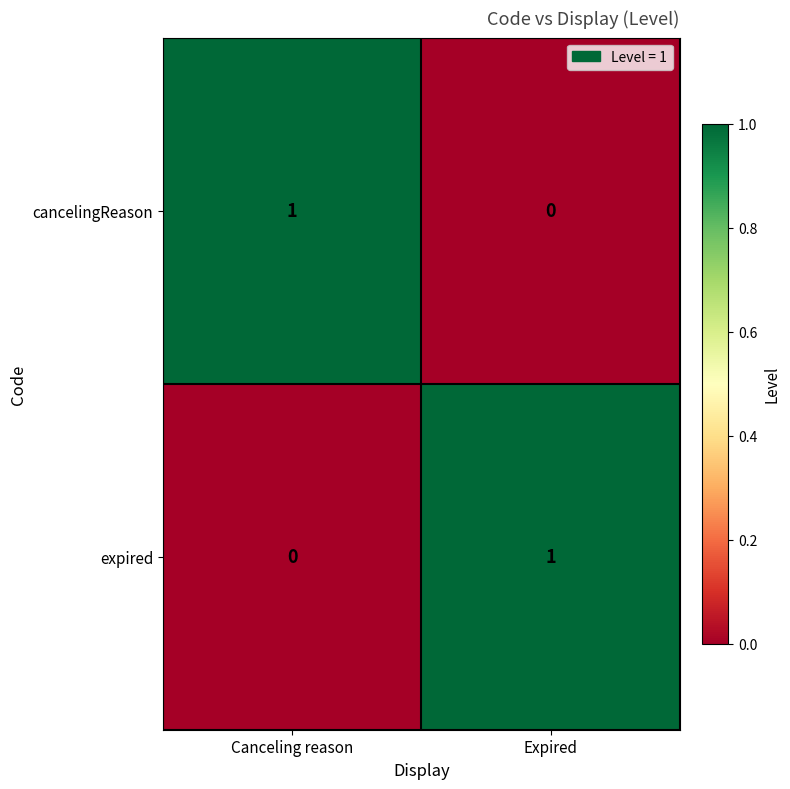

Is it true that cancelingReason equals 1 at Canceling reason?

True